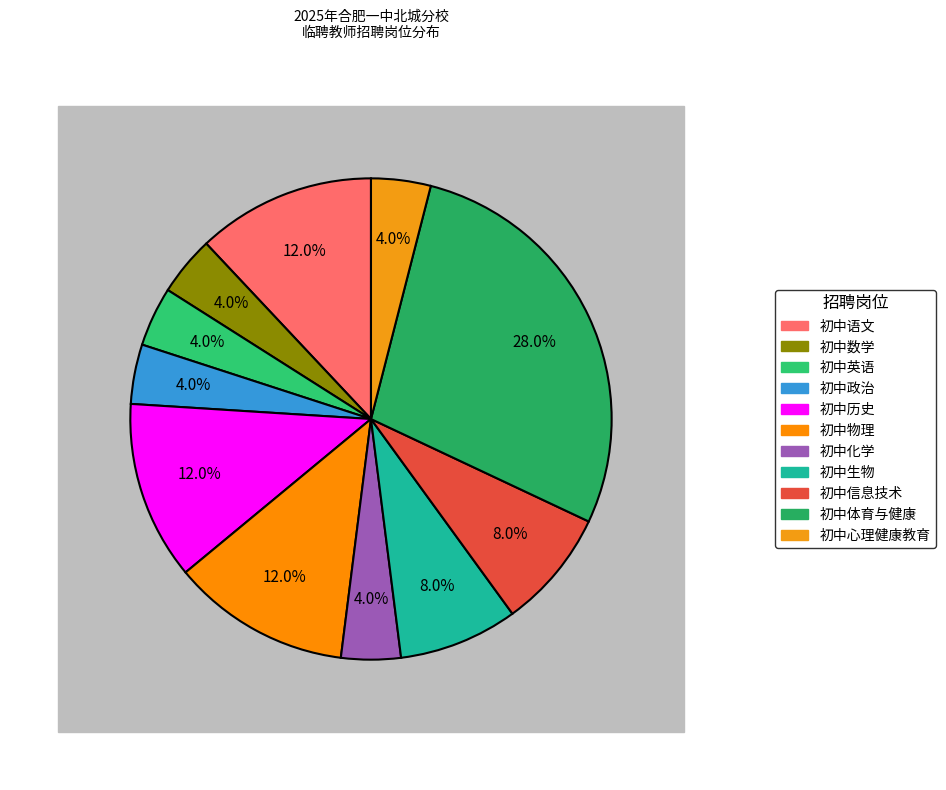

True or false: 初中化学 accounts for 1% of the total.

False